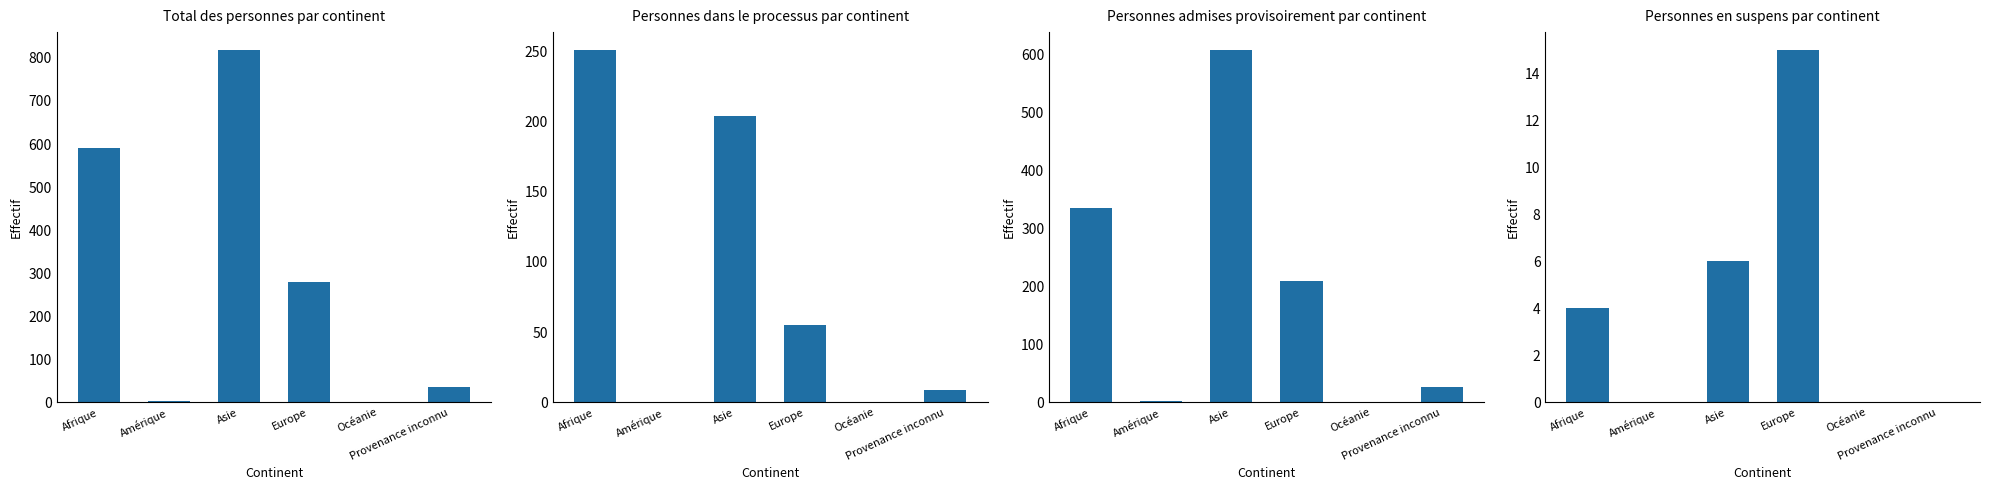

At Asie, list the series in order from largest to smallest.

Total des personnes, Personnes admises provisoirement, Personnes dans le processus, Personnes en suspens